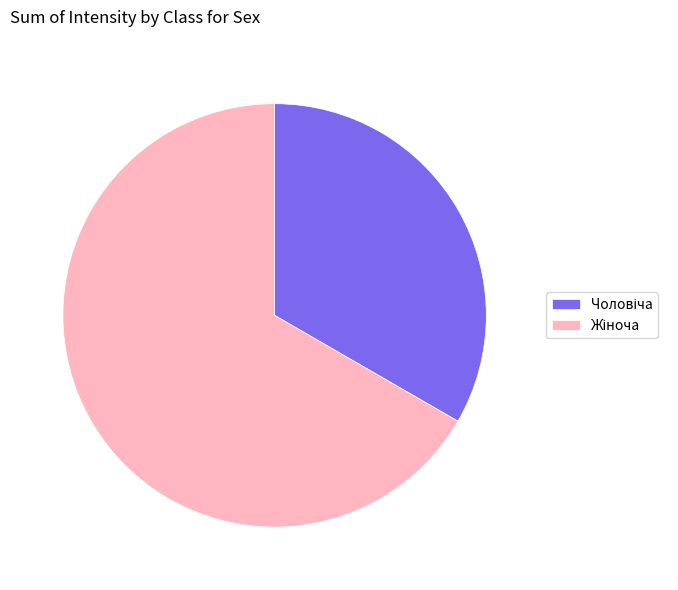

Is there a majority slice in this chart?

Yes